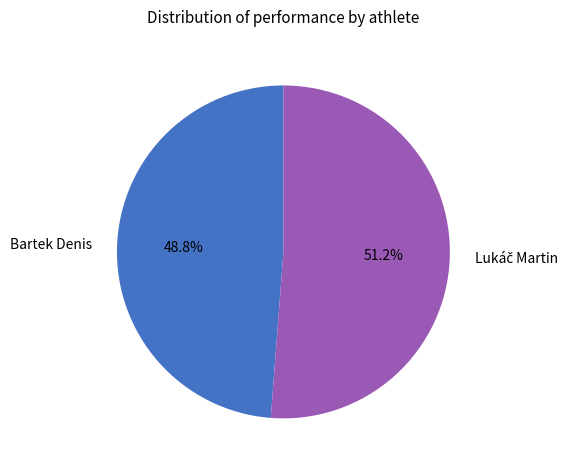

How many slices are in this pie chart?

2